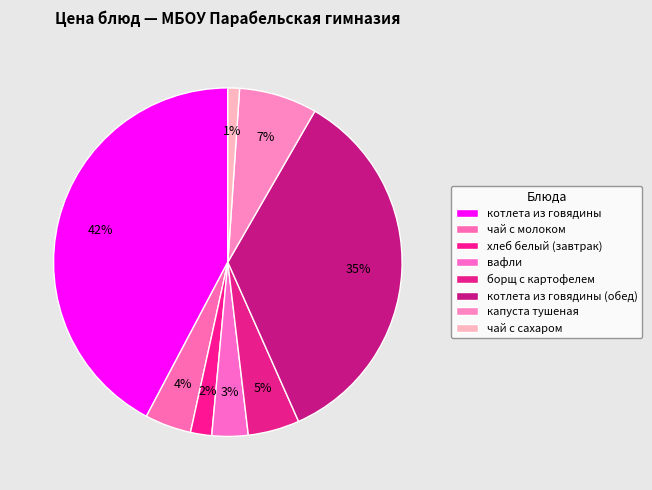

Is чай с сахаром the majority of the pie?

No